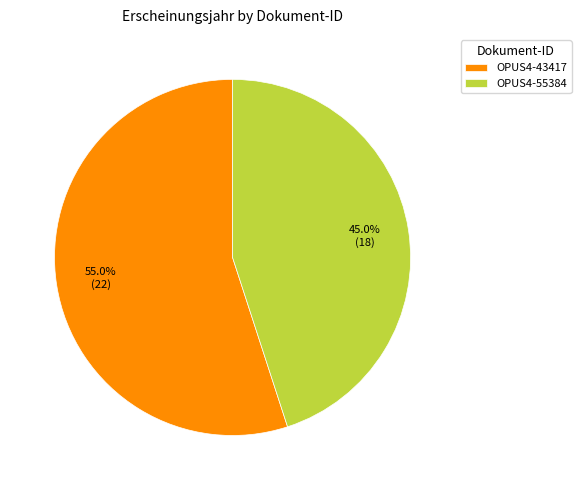

Is OPUS4-43417 the majority of the pie?

Yes